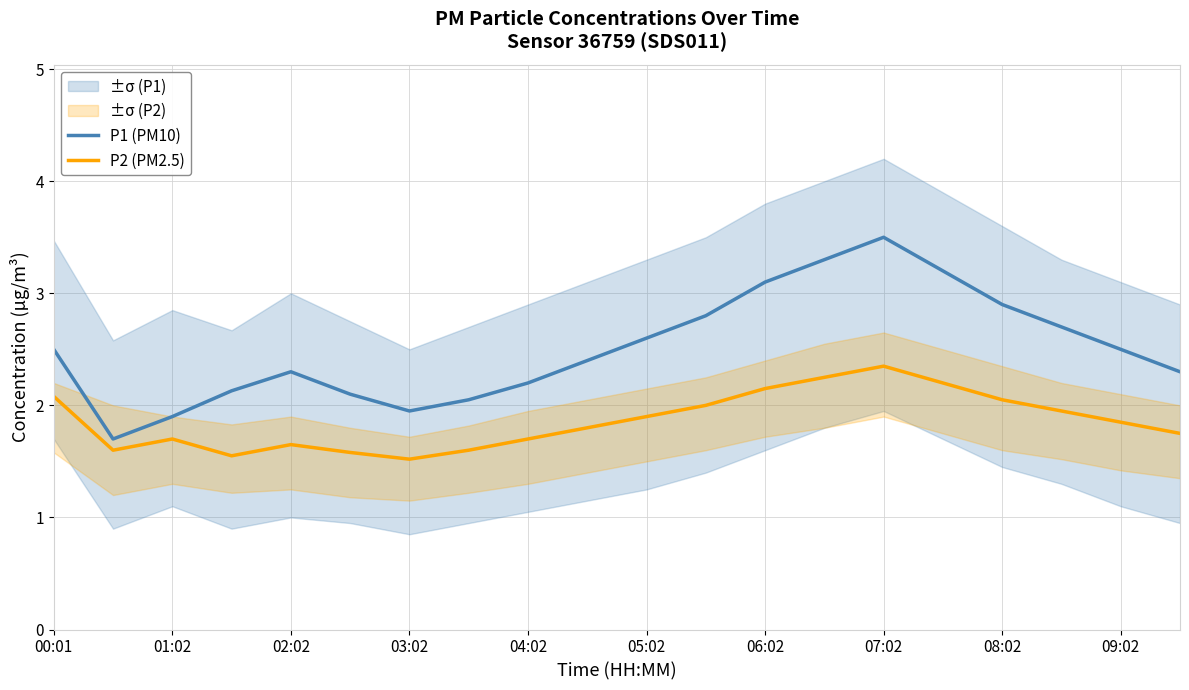

What is the value of the P2 (PM2.5) point at the 5th from the left?

1.6